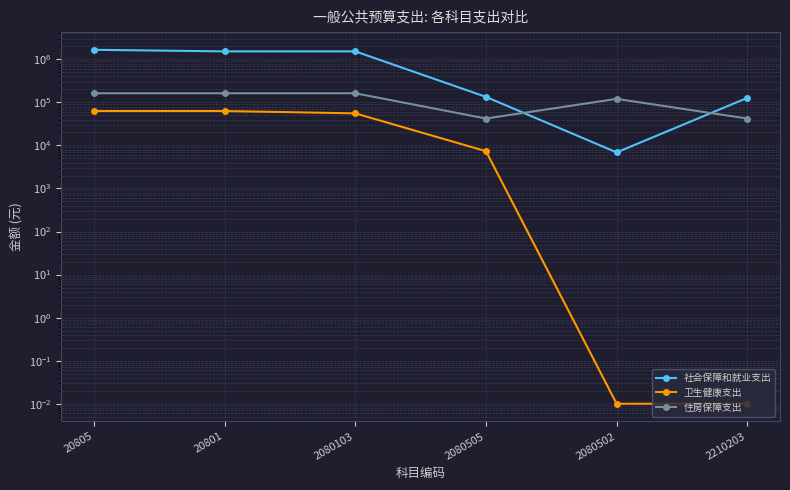

How many intersections are there between 社会保障和就业支出 and 住房保障支出?

2